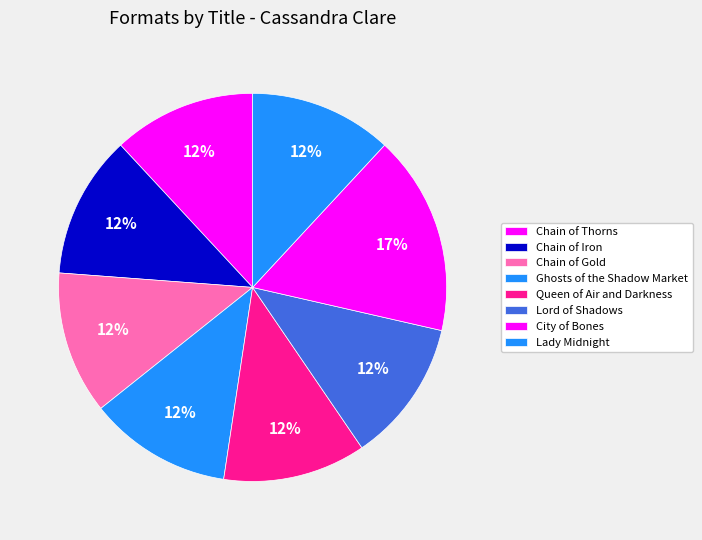

What is the total percentage of Chain of Iron and Queen of Air and Darkness?

23.8%